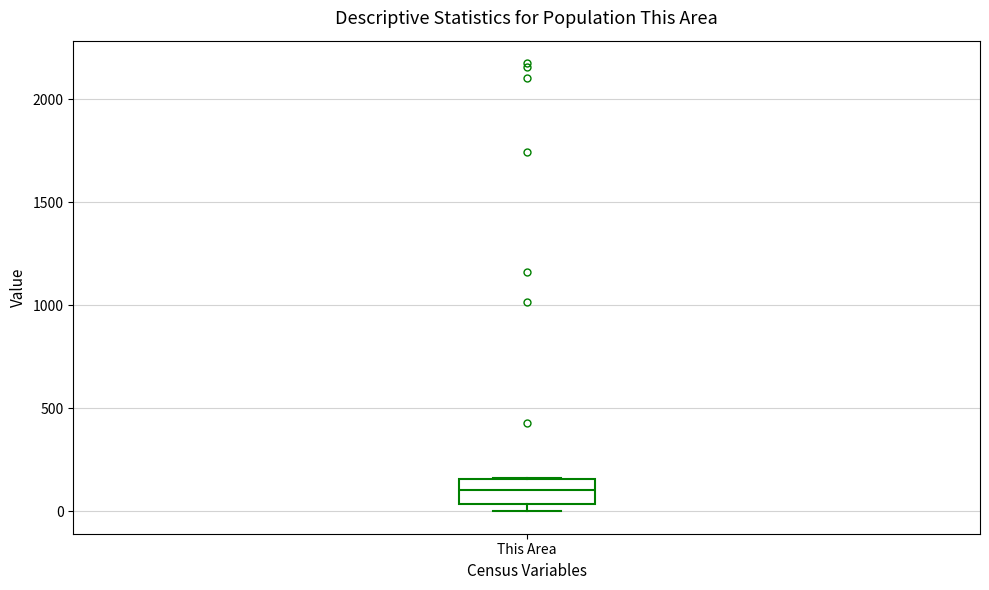

Read this box plot against the y-axis: the position of the median line, the range covered by the box, and the ends of both whiskers. The values are not printed on the chart, so give them approximately, as read against the axis.

median 100, box 50 to 150, whiskers 0 to 150